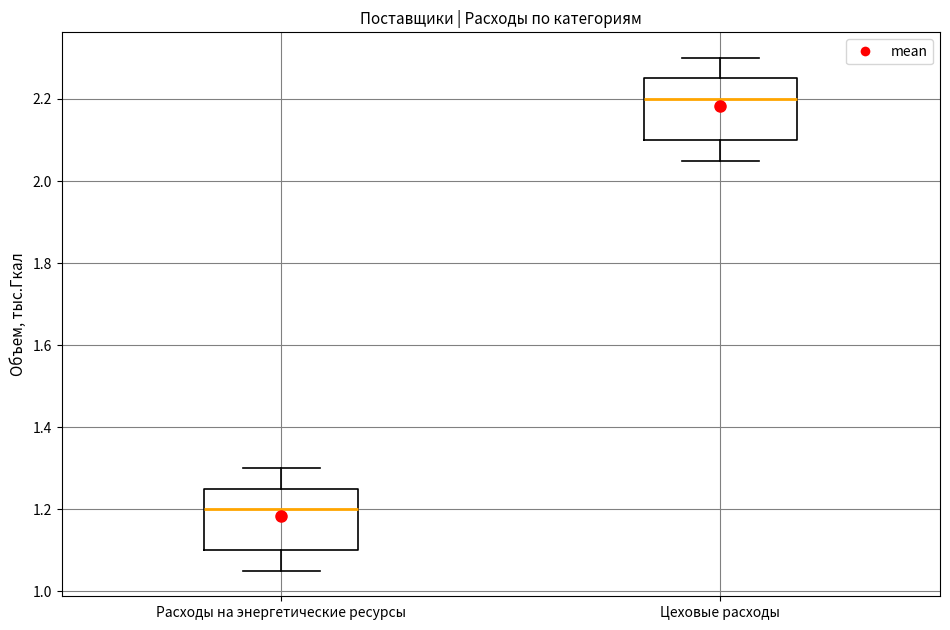

Reading left to right, read every box against the y-axis: the position of its median line, the range the box covers, and the ends of its whiskers. The values are not printed on the chart, so give them approximately, as read against the axis.

Расходы на энергетические ресурсы: median 1.20, box 1.10 to 1.26, whiskers 1.06 to 1.30
Цеховые расходы: median 2.20, box 2.10 to 2.26, whiskers 2.06 to 2.30